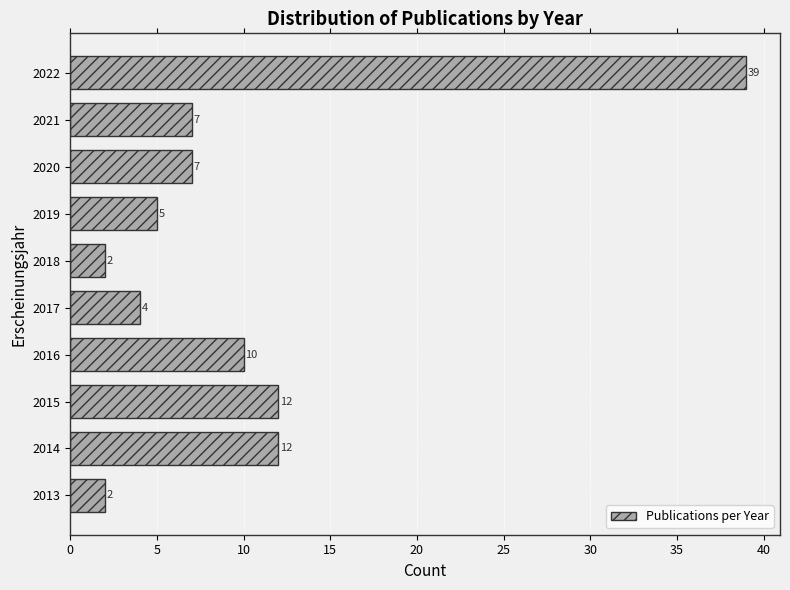

Reading bottom to top, transcribe all the data shown in this chart.

2	12	12	10	4	2	5	7	7	39